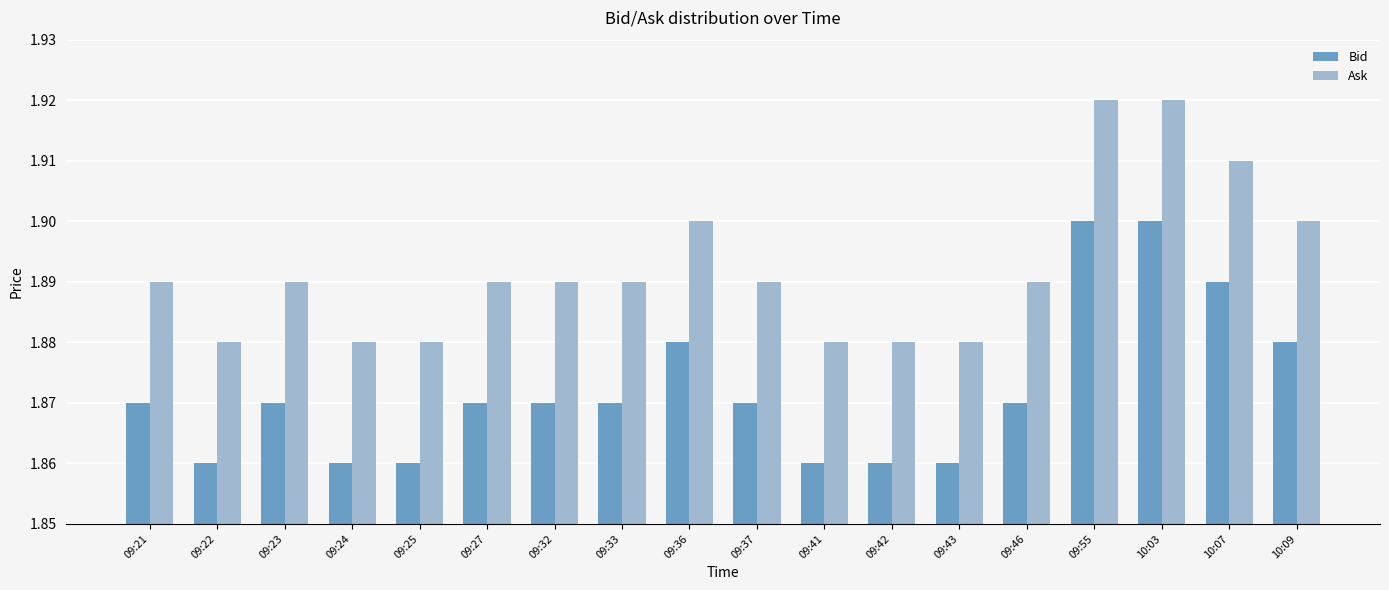

What is the sum of all Bid values?

33.7